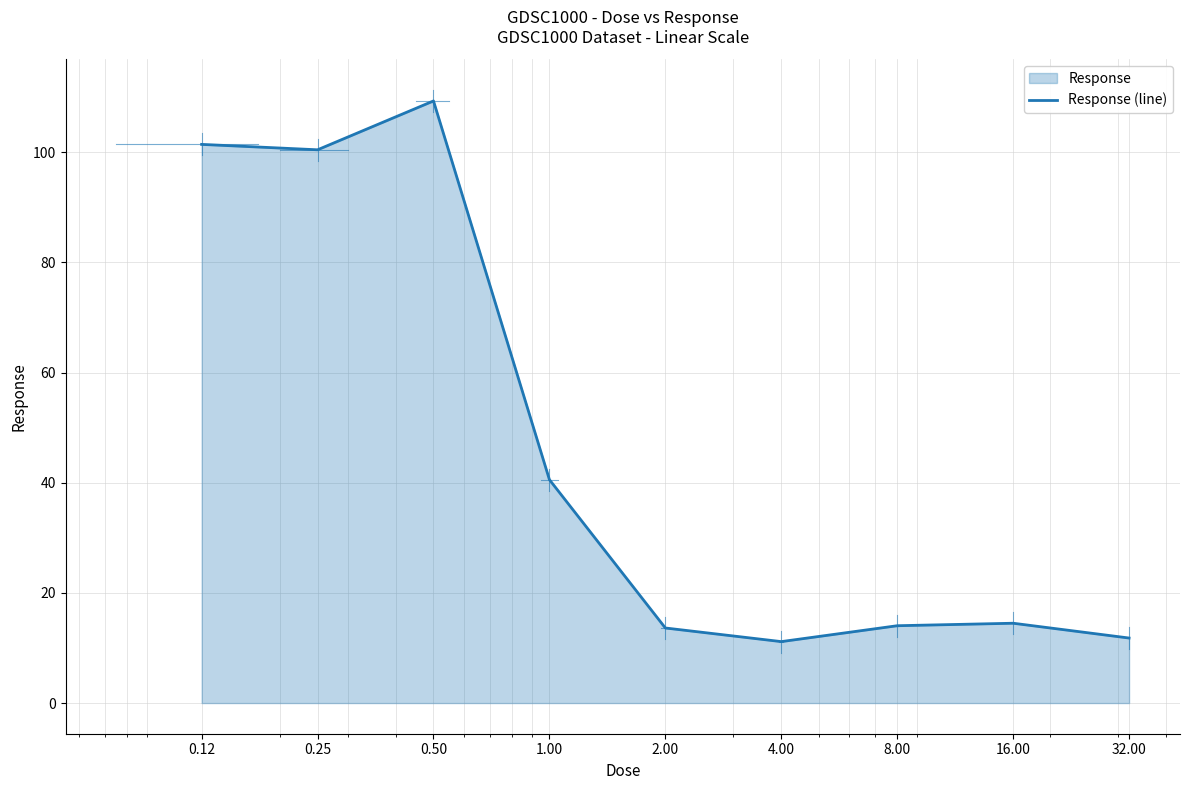

What is the label of the 9th point from the right?

0.12